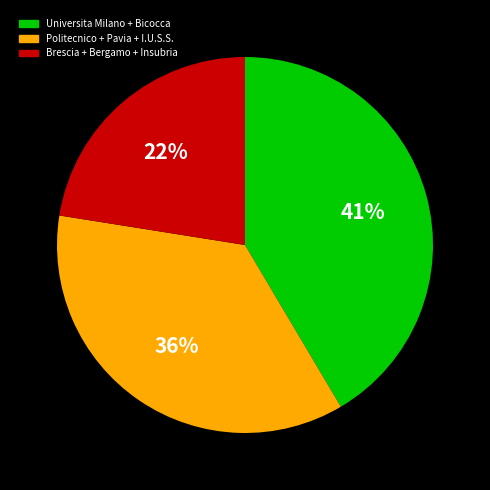

Is there a majority slice in this chart?

No